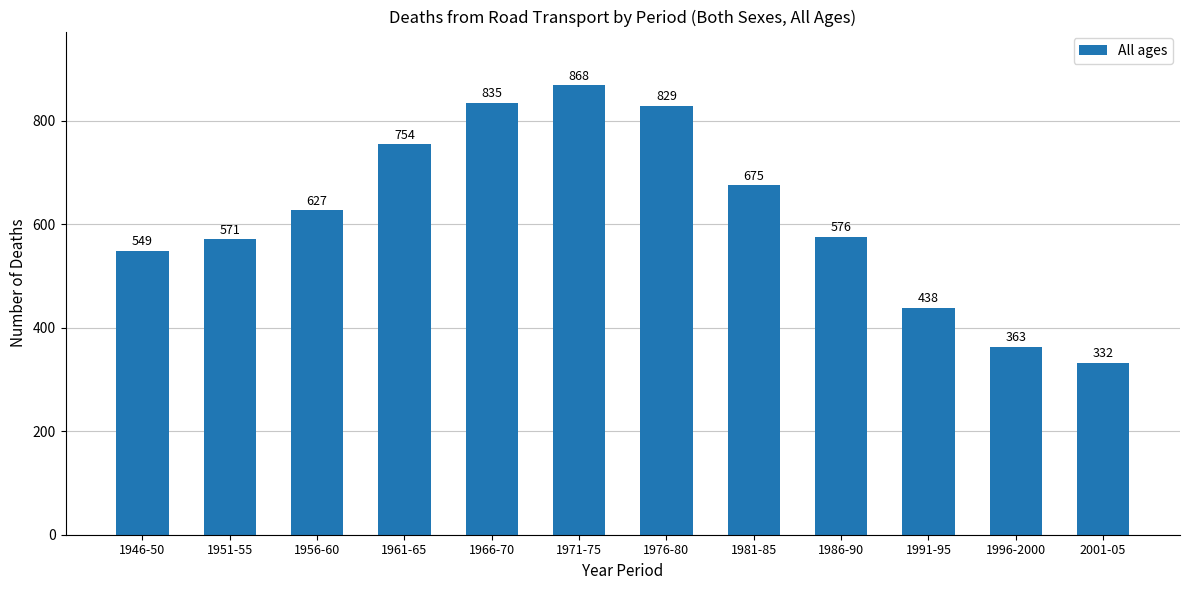

Reading left to right, transcribe all the data shown in this chart.

1946-50=549	1951-55=571	1956-60=627	1961-65=754	1966-70=835	1971-75=868	1976-80=829	1981-85=675	1986-90=576	1991-95=438	1996-2000=363	2001-05=332